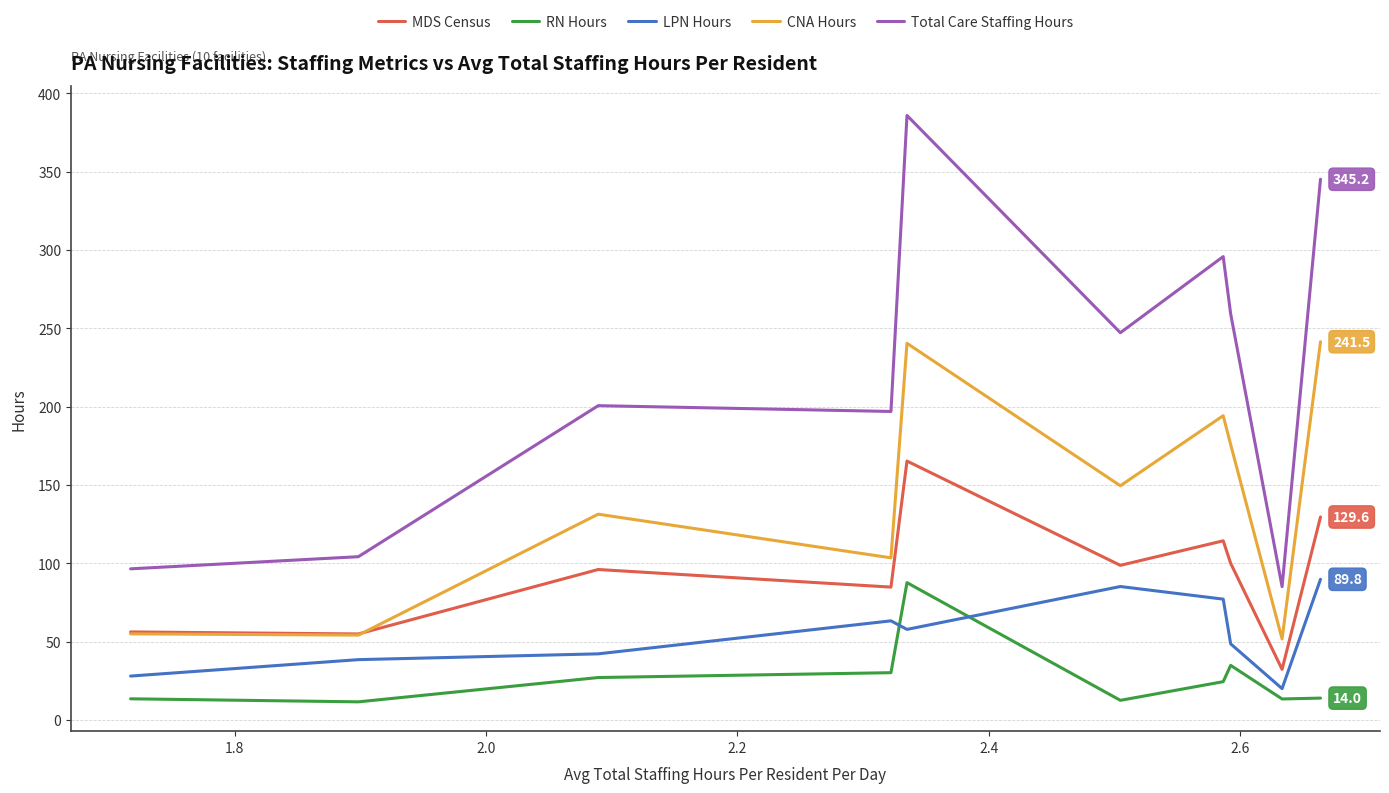

True or false: LPN Hours and CNA Hours cross at least once.

False